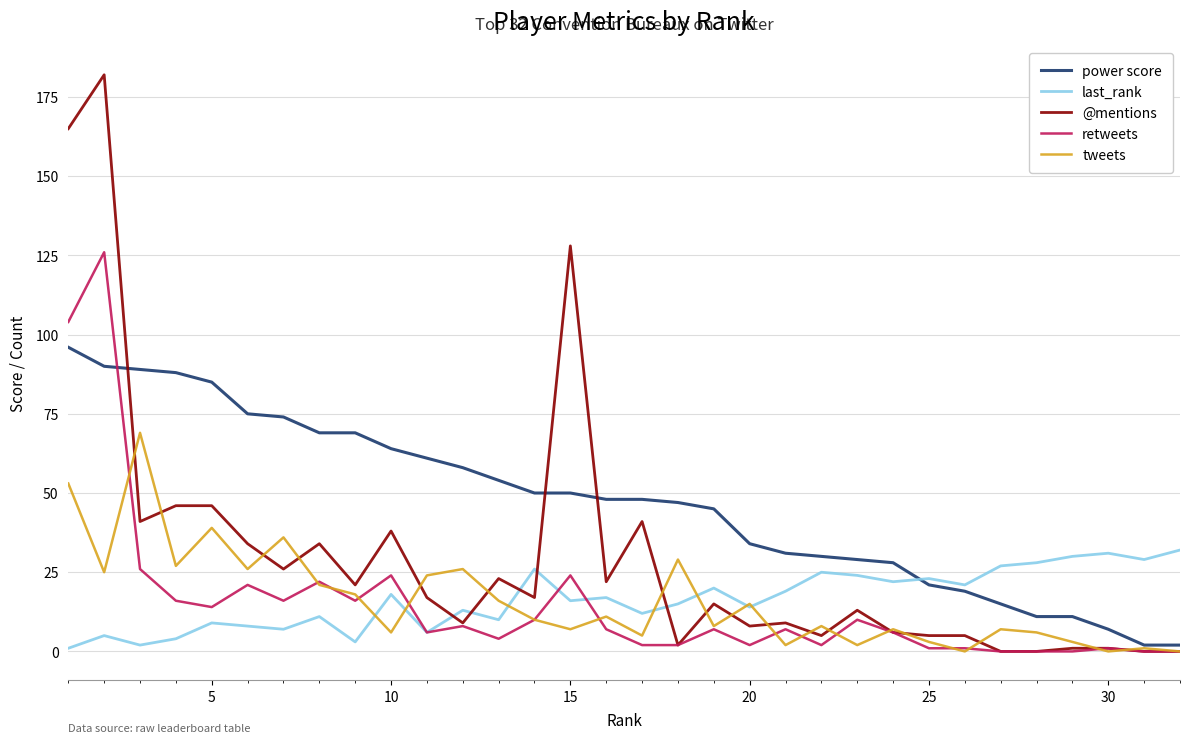

Which series has the largest range (max minus min)?

@mentions